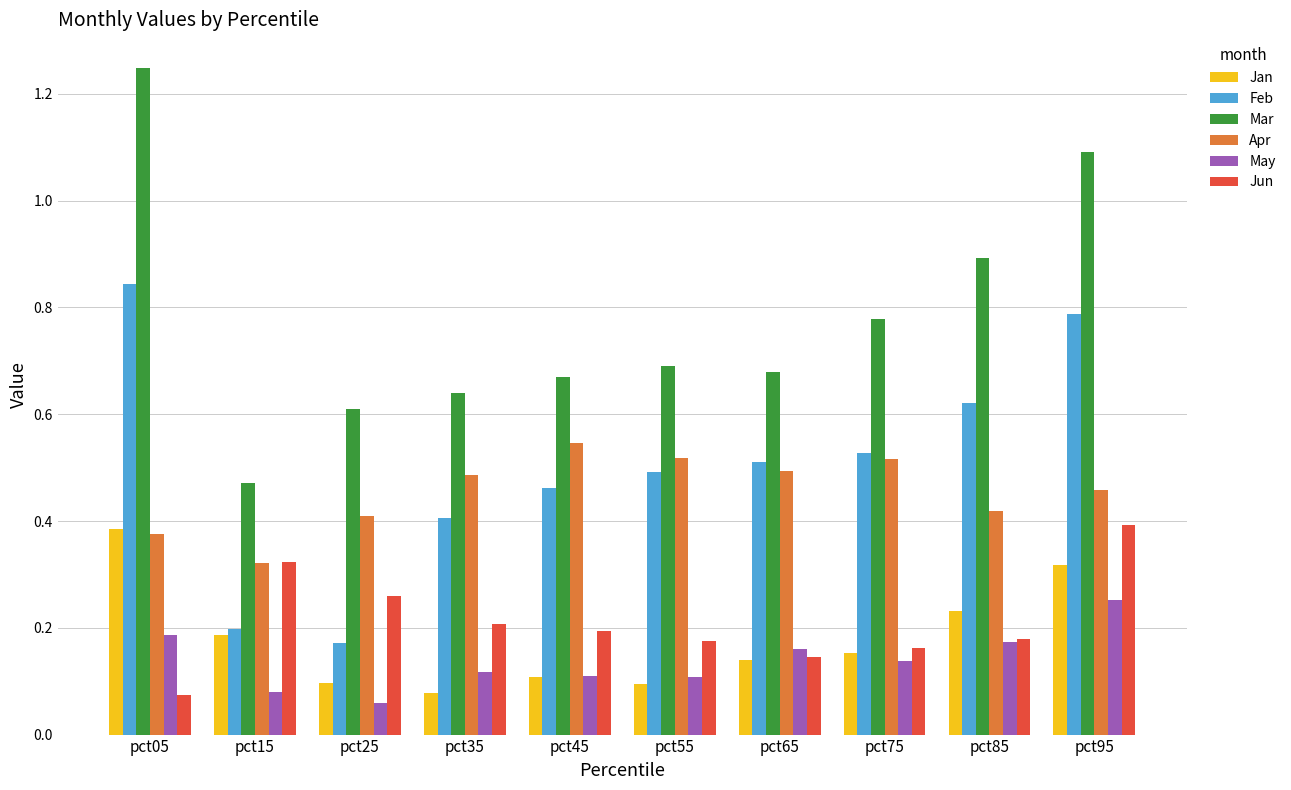

At which category is the sum across all series the highest?

pct95